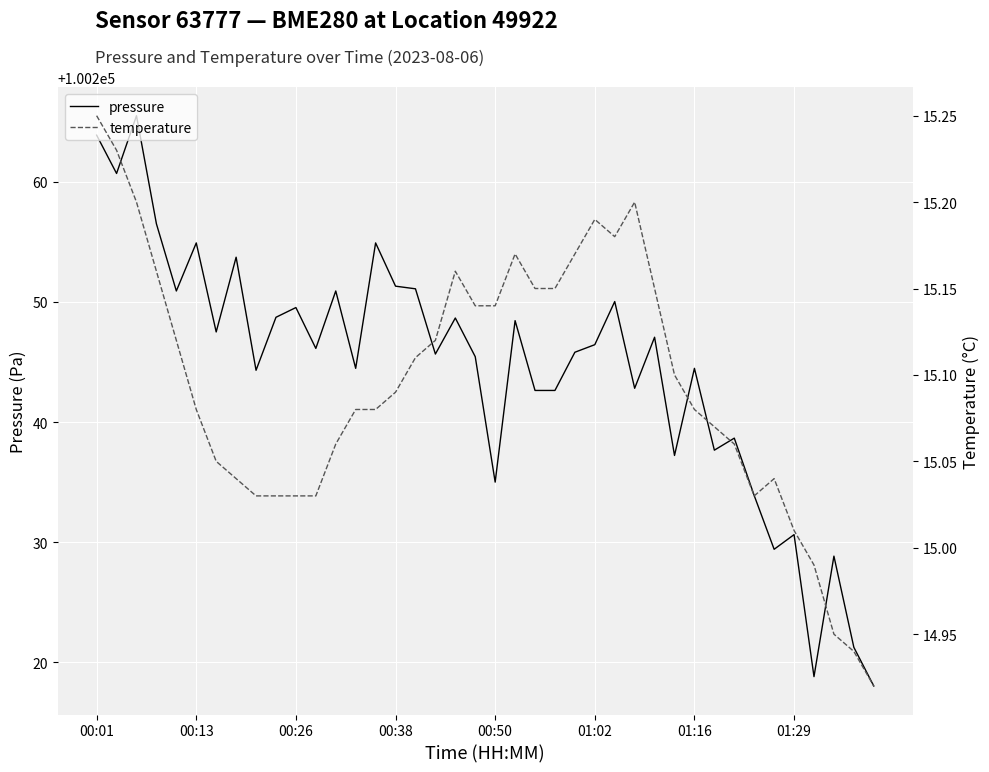

At which label does pressure first exceed 100246?

00:01